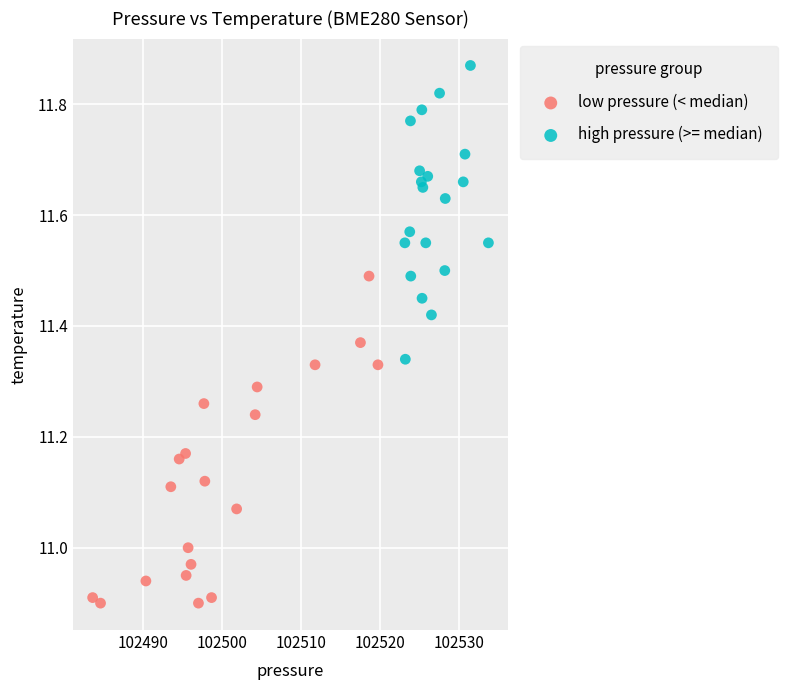

Which series has the largest Y range (max minus min)?

low pressure (< median)